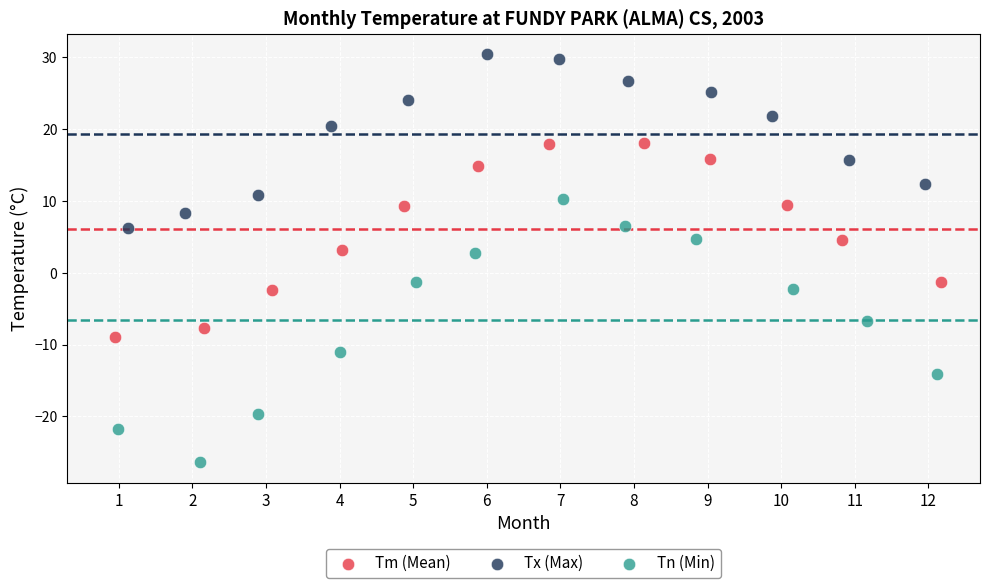

Which series reaches the maximum Y coordinate?

Tx (Max)